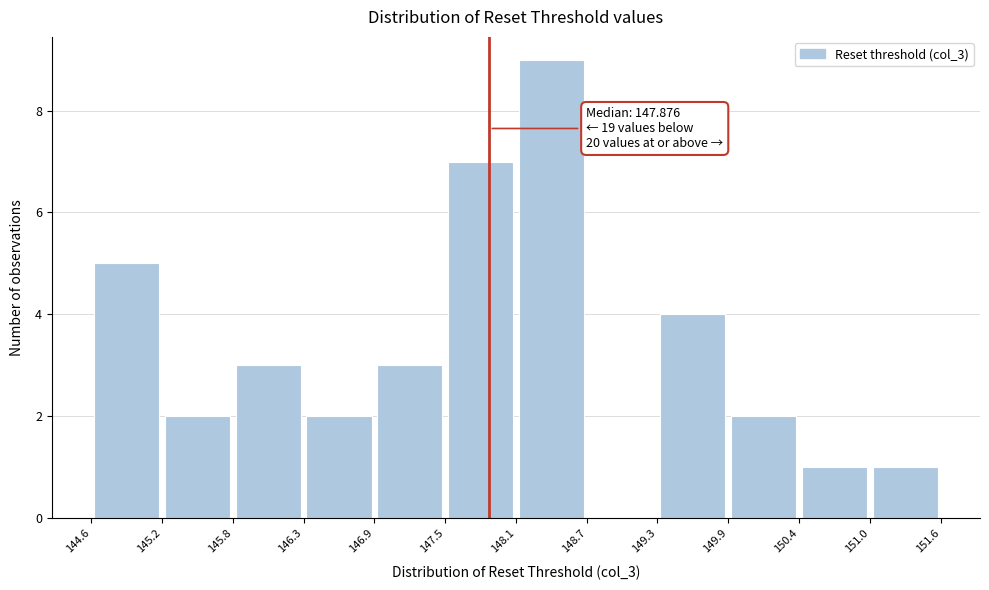

Which range on the x-axis has the tallest bar?

148.1 to 148.7